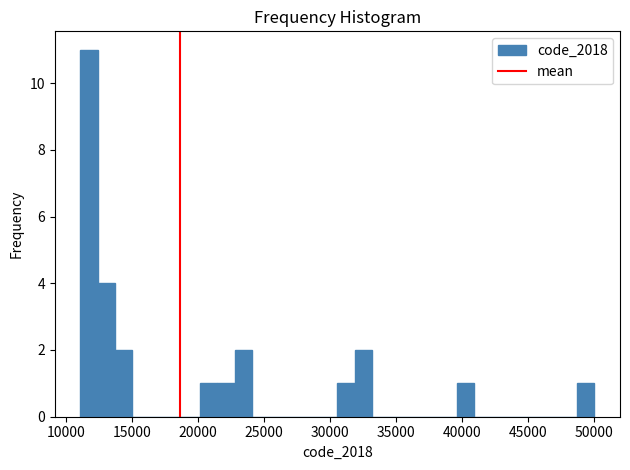

Around what value on the x-axis is the tallest bar? Give the approximate position of its centre, as read against the axis.

11500